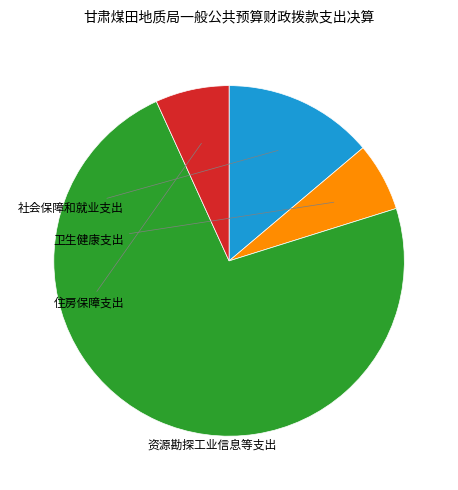

Does any single category account for the majority?

Yes